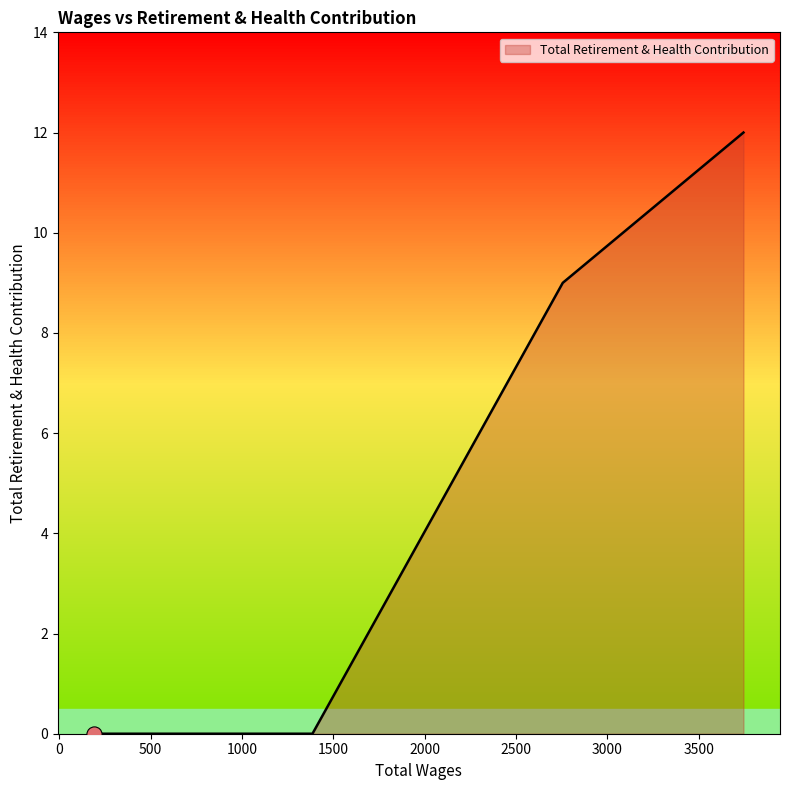

True or false: there are more than 1 points higher than both neighbors.

False